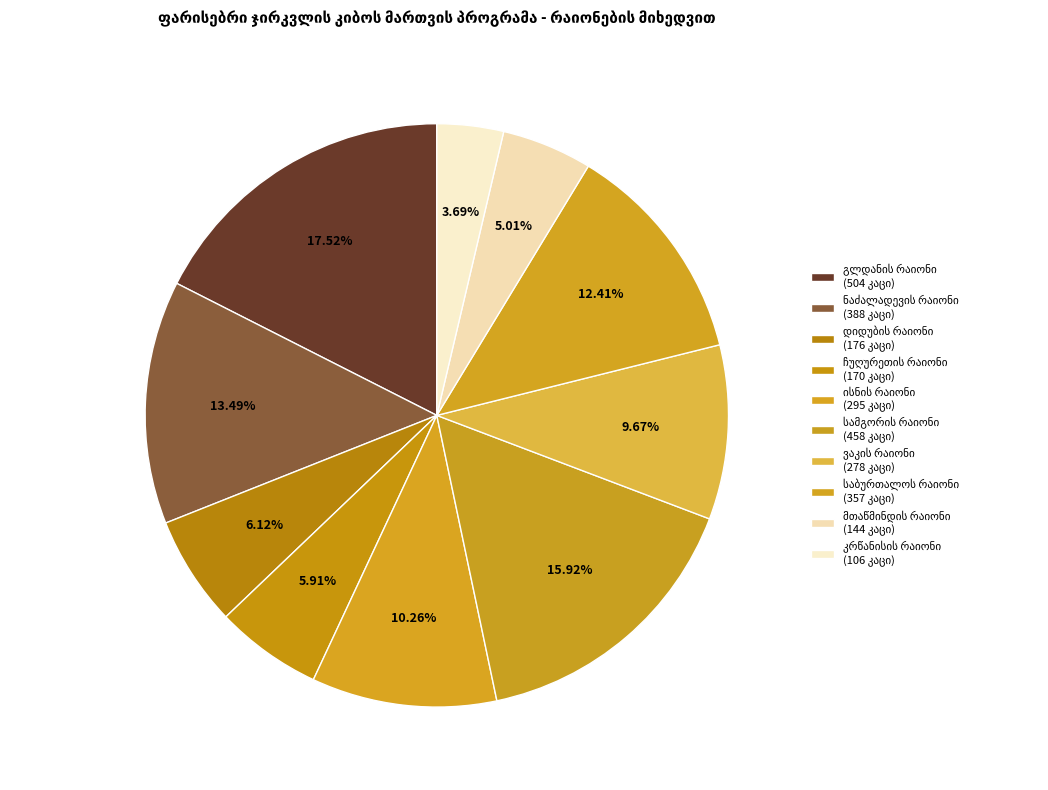

Count the number of slices in the pie.

10